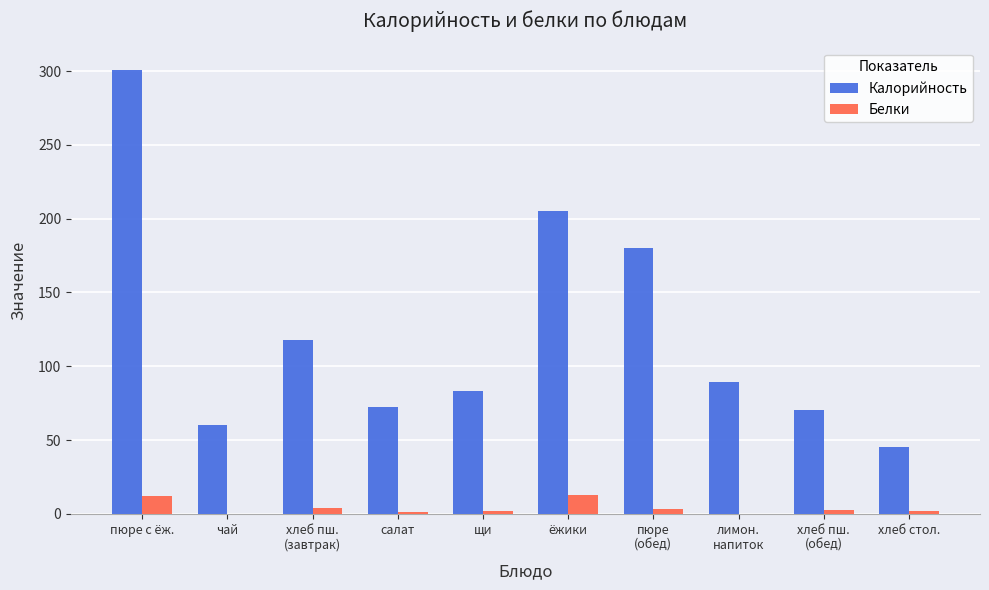

Which series has the largest total across all categories?

Калорийность